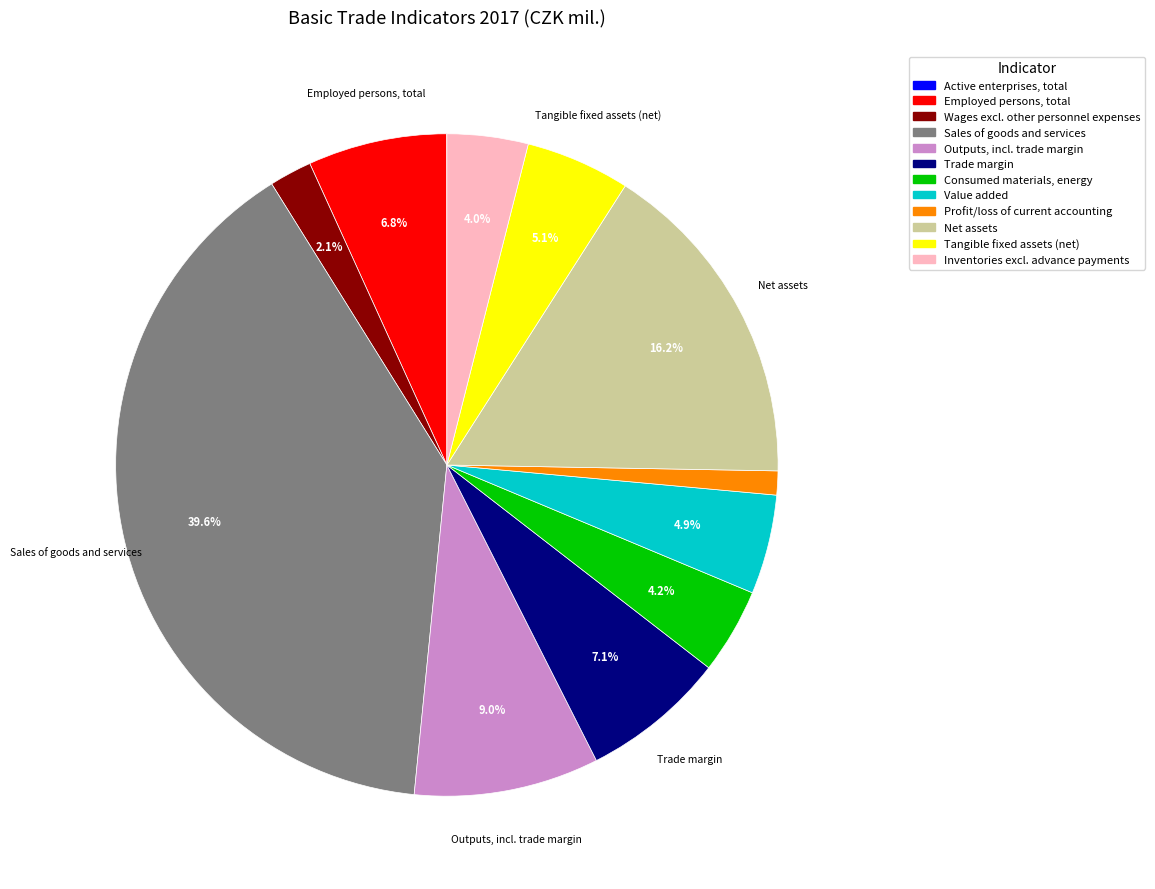

Approximately how many times larger is the value at Employed persons, total compared to Consumed materials, energy?

1.6